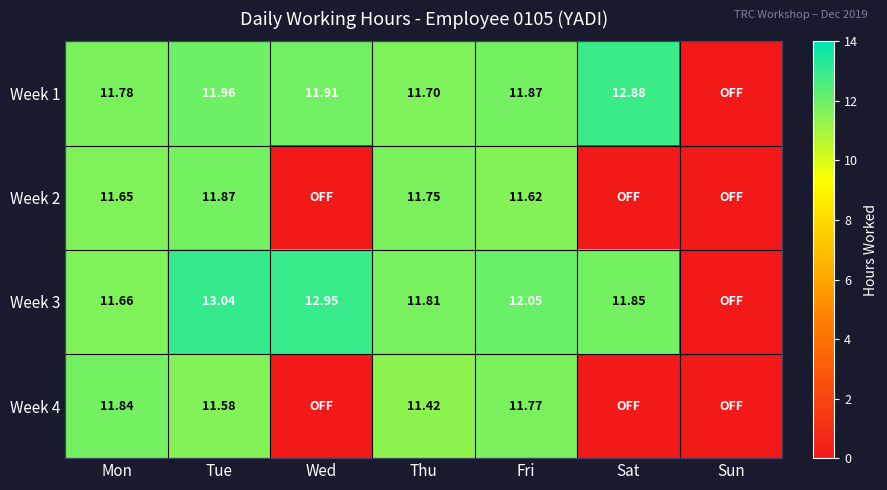

What is the sum of the Week 2 values at Thu and Fri?

23.4